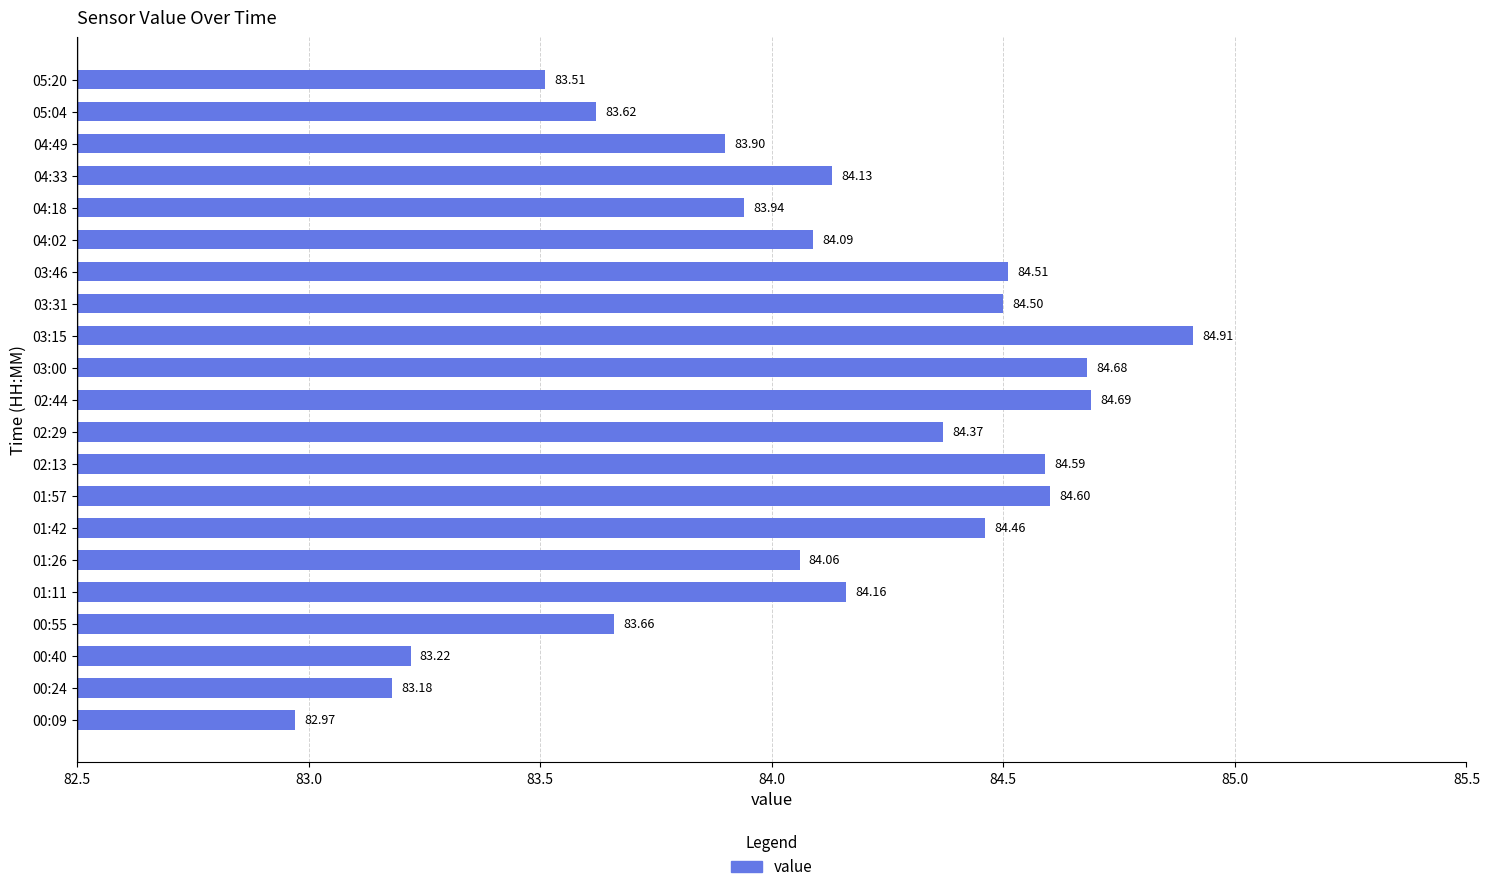

What is the difference between the maximum and minimum values?

1.9